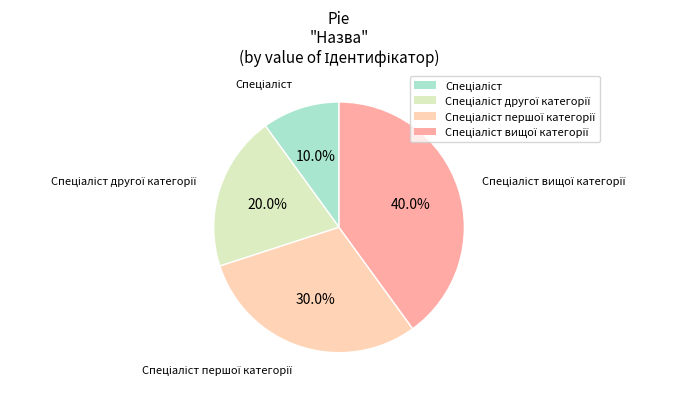

Is there any slice that represents more than half of the pie?

No